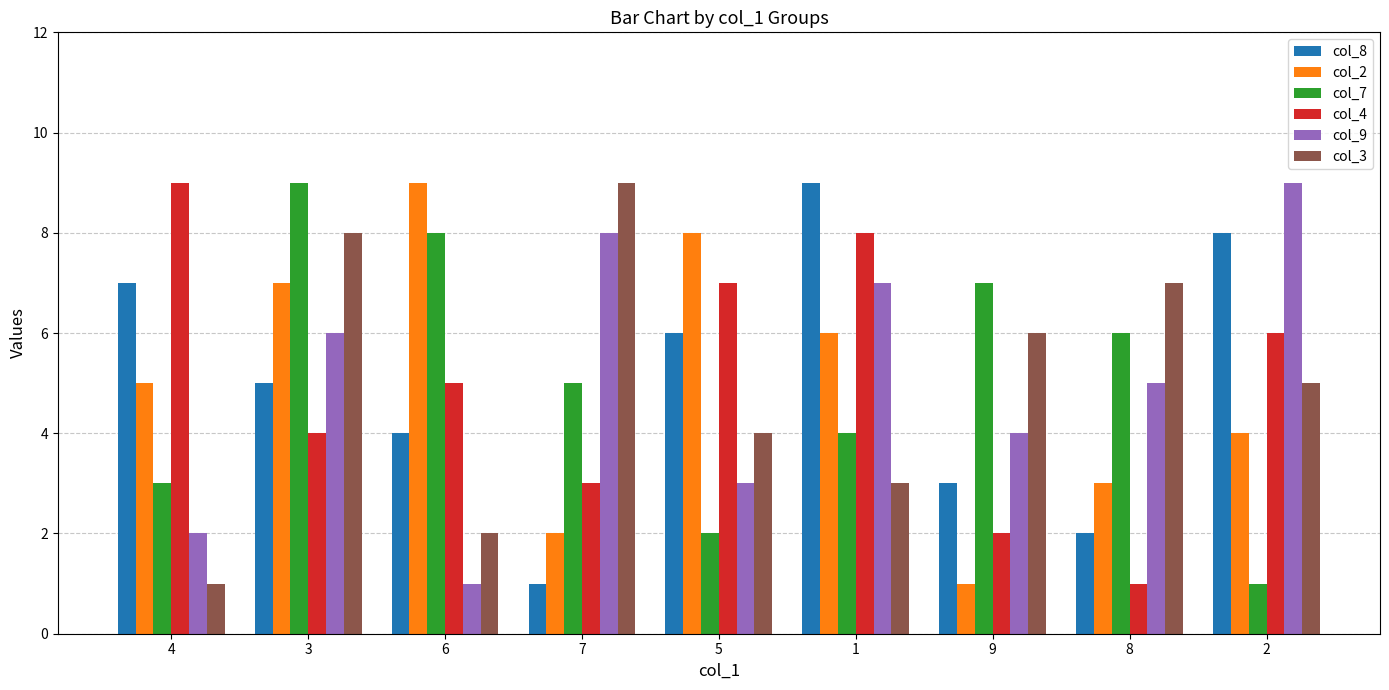

Reading left to right, list all the values displayed in this chart.

col_8: 7	5	4	1	6	9	3	2	8
col_2: 5	7	9	2	8	6	1	3	4
col_7: 3	9	8	5	2	4	7	6	1
col_4: 9	4	5	3	7	8	2	1	6
col_9: 2	6	1	8	3	7	4	5	9
col_3: 1	8	2	9	4	3	6	7	5